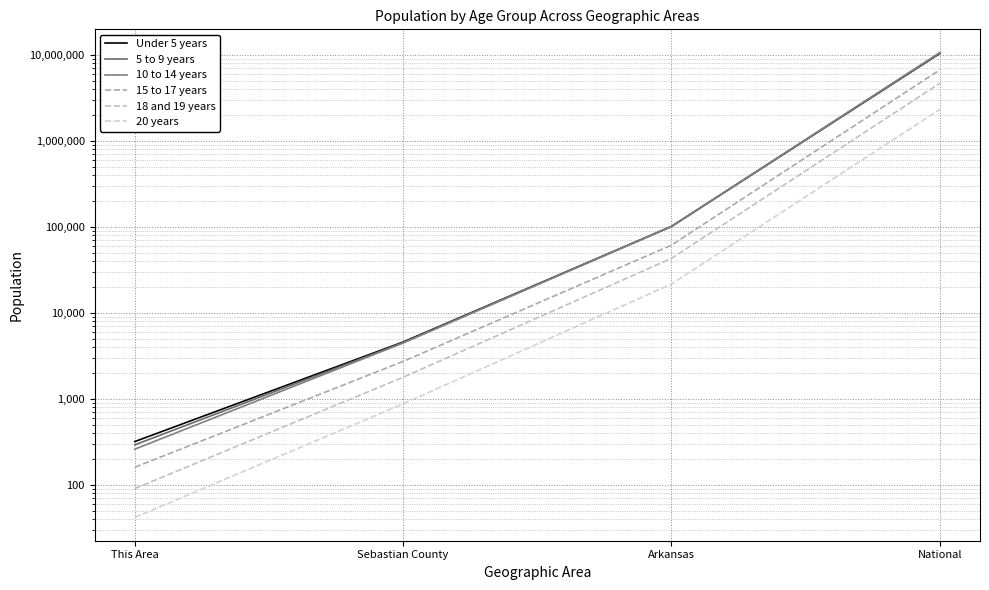

At which category does the chart reach its peak across all series?

National